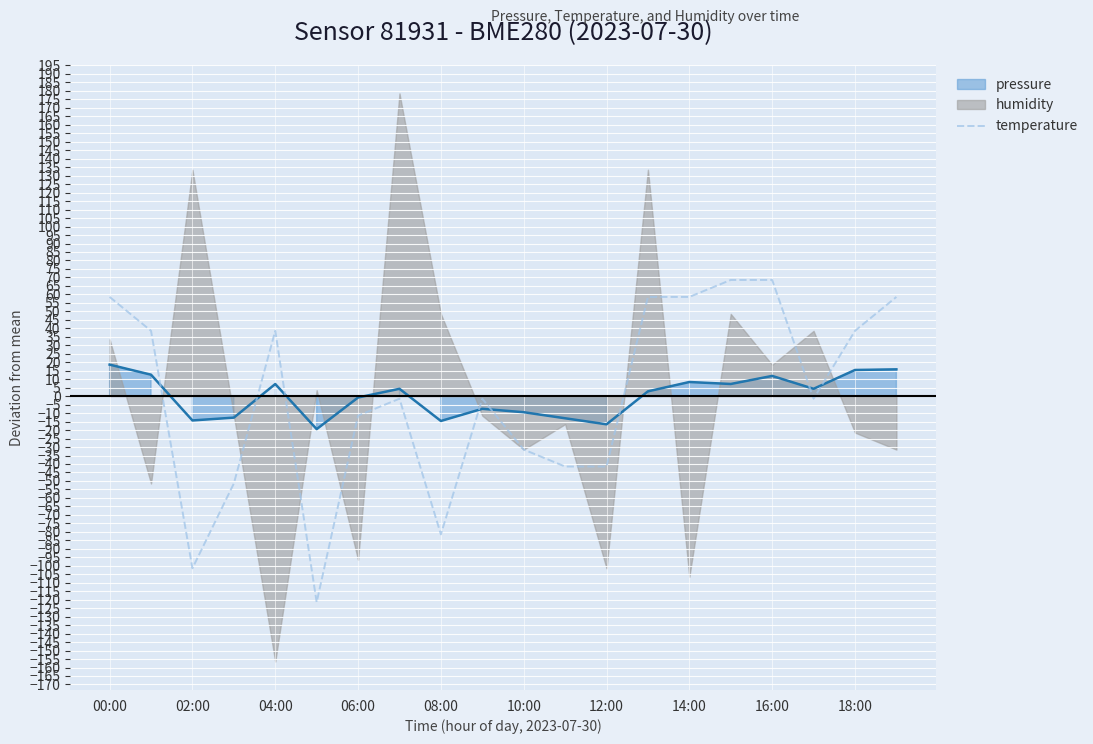

Is it true that temperature equals 16.0 at 04:00?

False